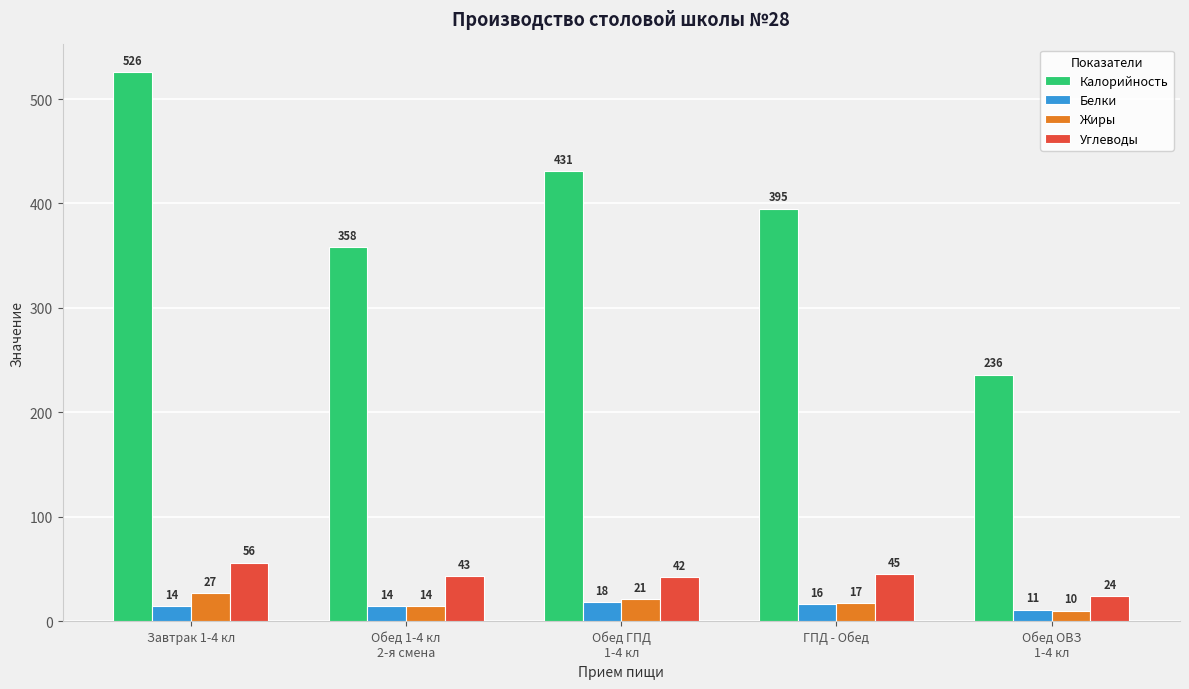

Rank the series by their maximum value, from highest to lowest.

Калорийность, Углеводы, Жиры, Белки